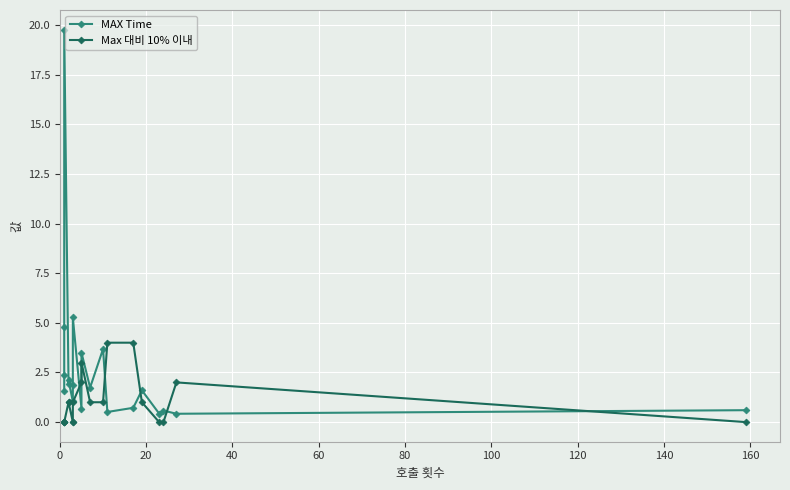

The value of MAX Time at 180 is 0.4. True or false?

False